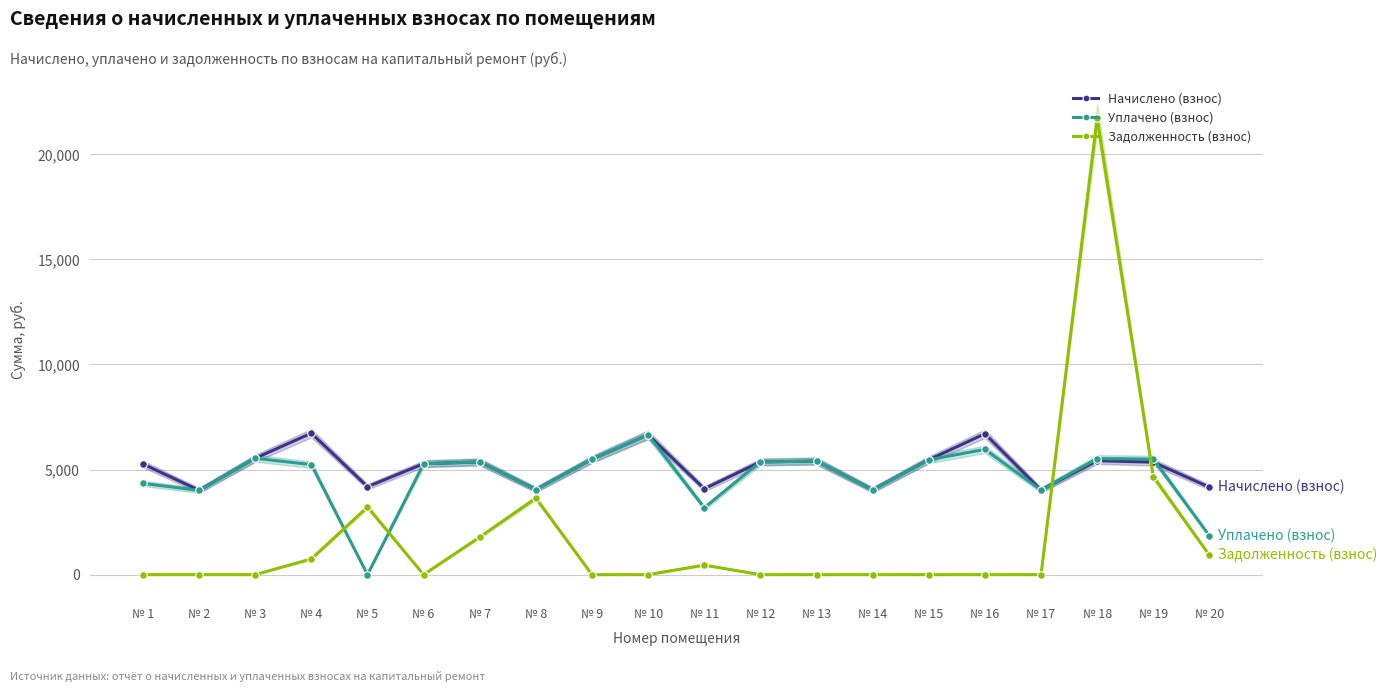

What are all the series names shown in the legend?

Начислено (взнос), Уплачено (взнос), Задолженность (взнос)